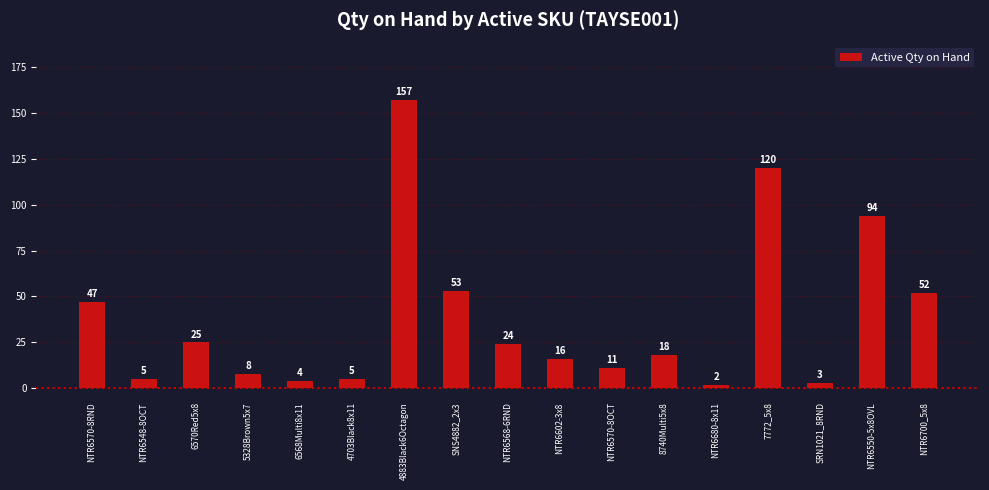

Between 8740Multi5x8 and NTR6568-6RND, which is larger?

NTR6568-6RND